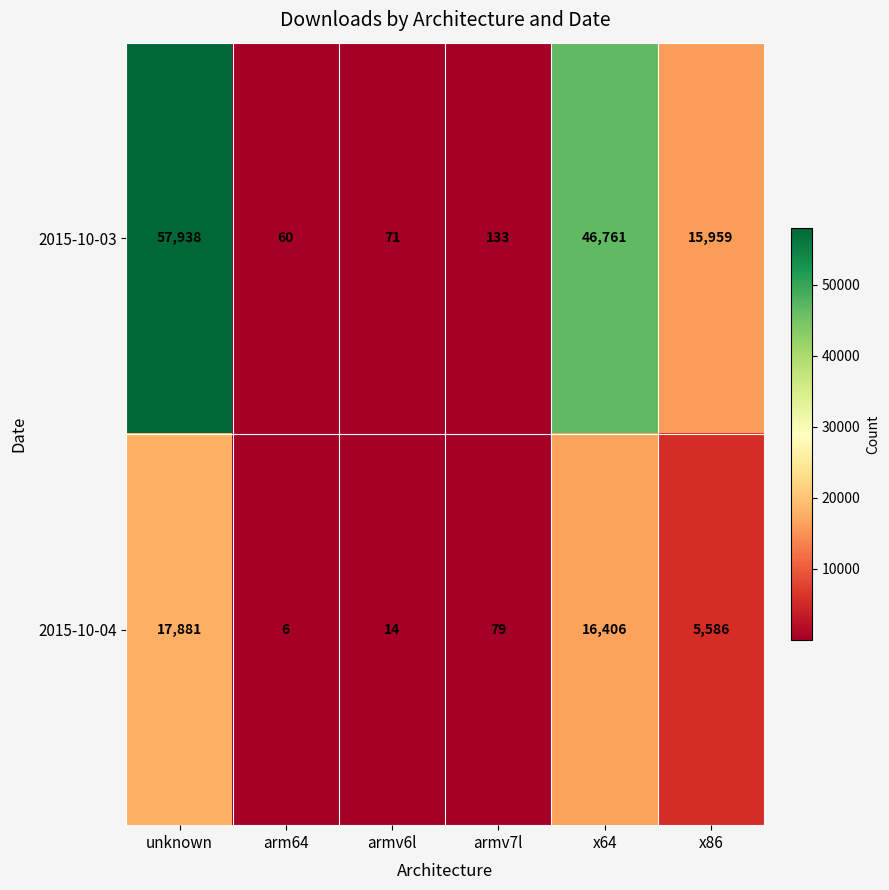

What is the maximum value shown in the chart?

57938